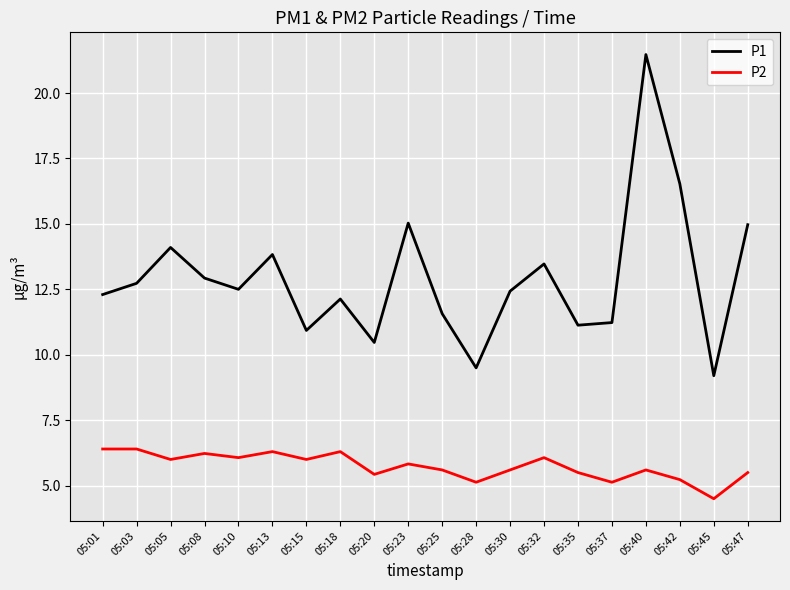

Which series has the largest range (max minus min)?

P1